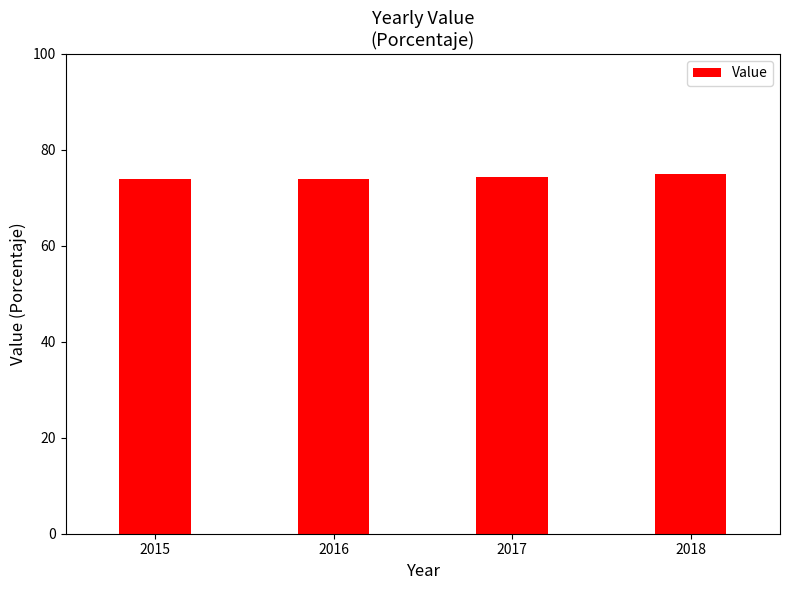

Is it true that the value at 2015 is 105.7?

False